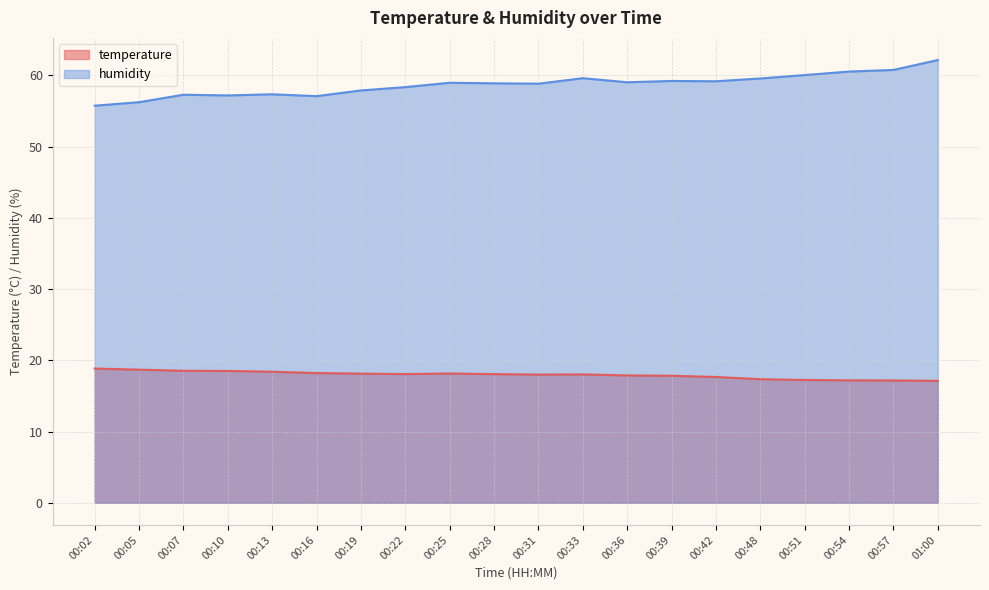

At which category does temperature reach its first local valley?

00:22